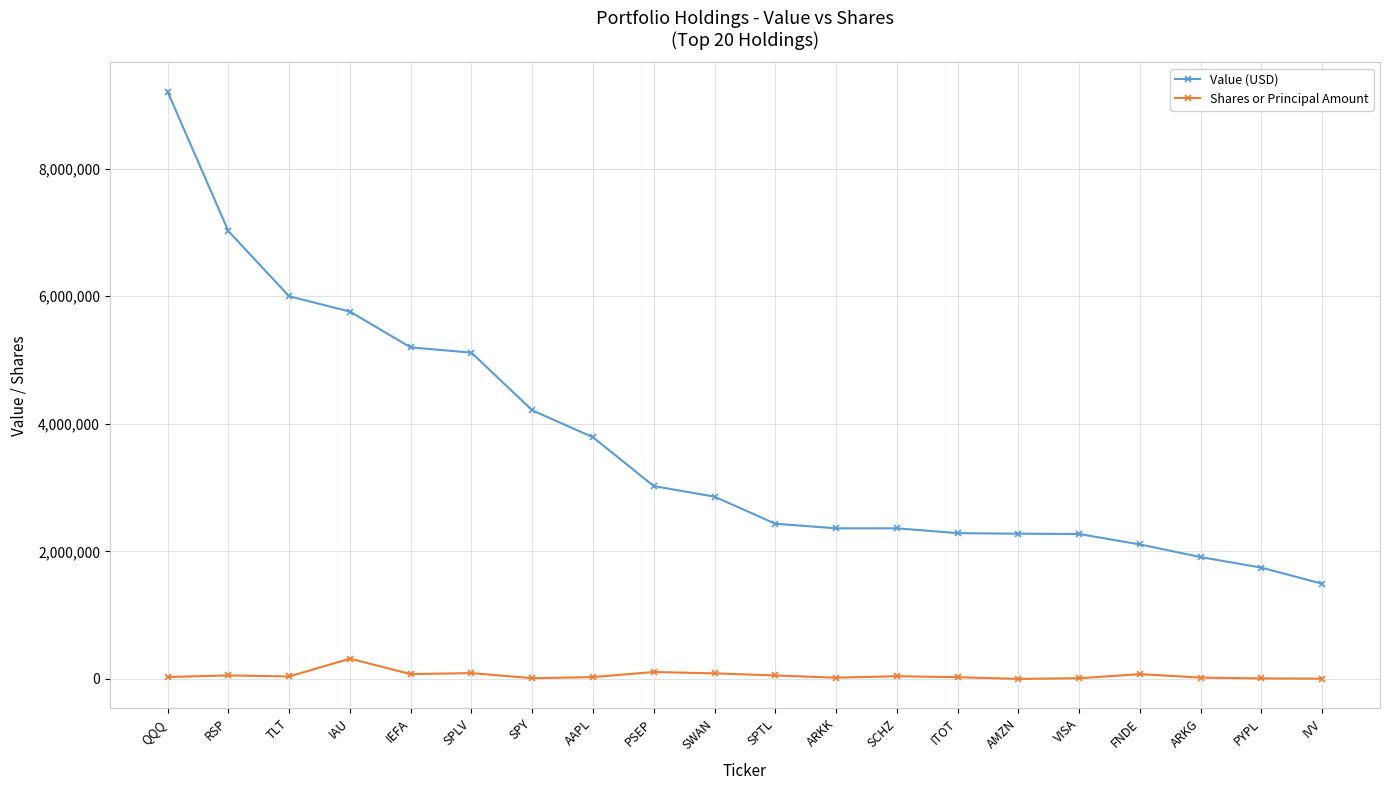

At which category is the sum across all series the highest?

QQQ